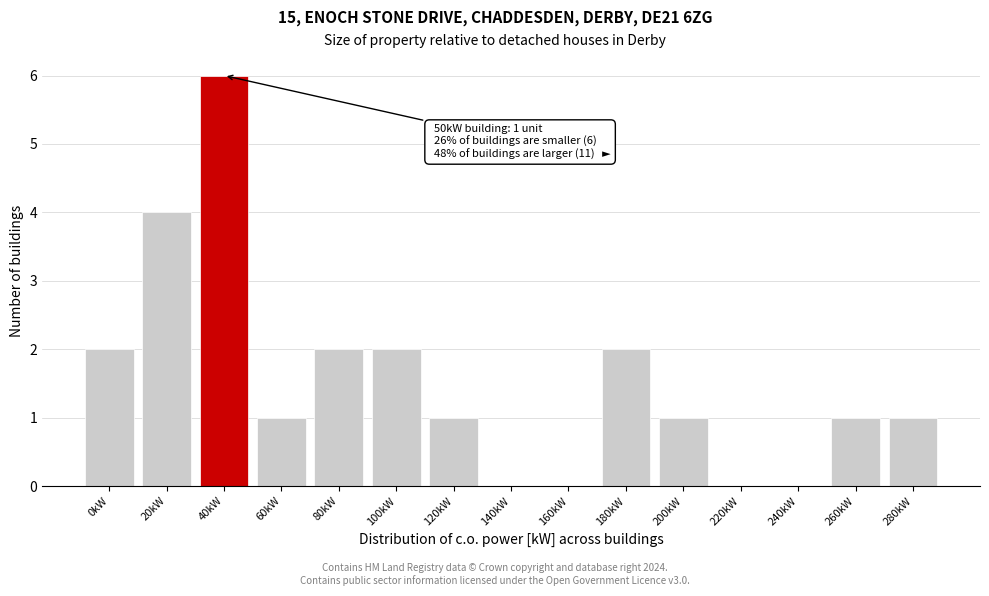

Reading left to right, what are all the values shown in this chart?

0kW=2	20kW=4	40kW=6	60kW=1	80kW=2	100kW=2	120kW=1	140kW=0	160kW=0	180kW=2	200kW=1	220kW=0	240kW=0	260kW=1	280kW=1